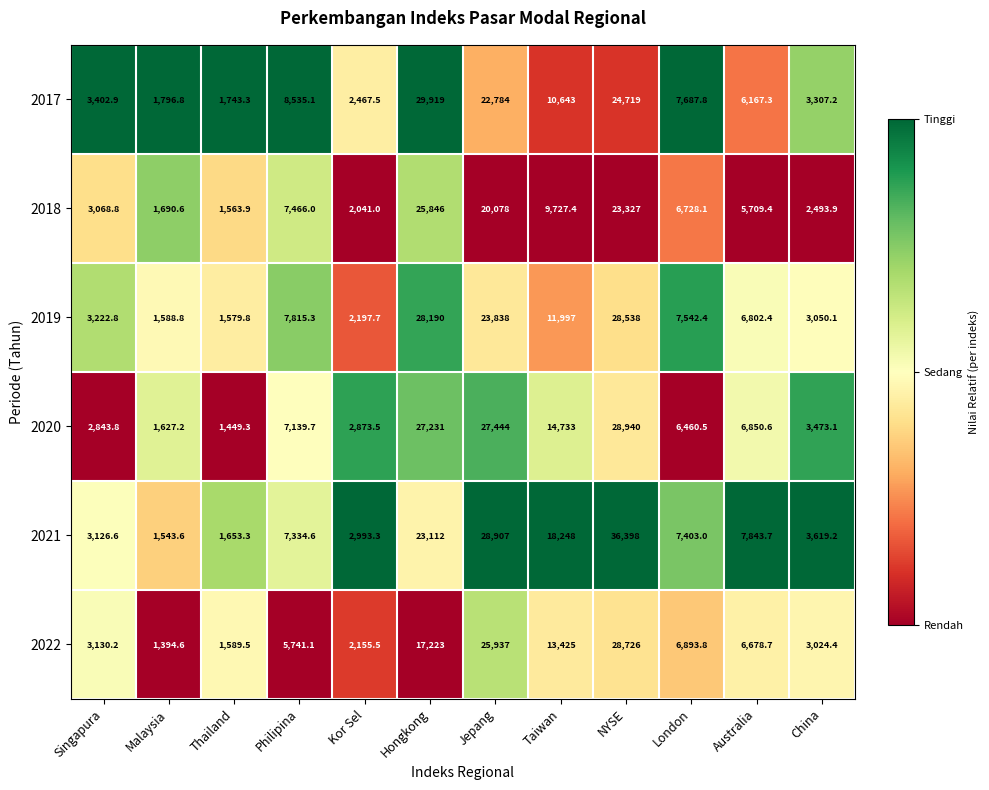

True or false: 2017 has a value of 2277.3 at Thailand.

False